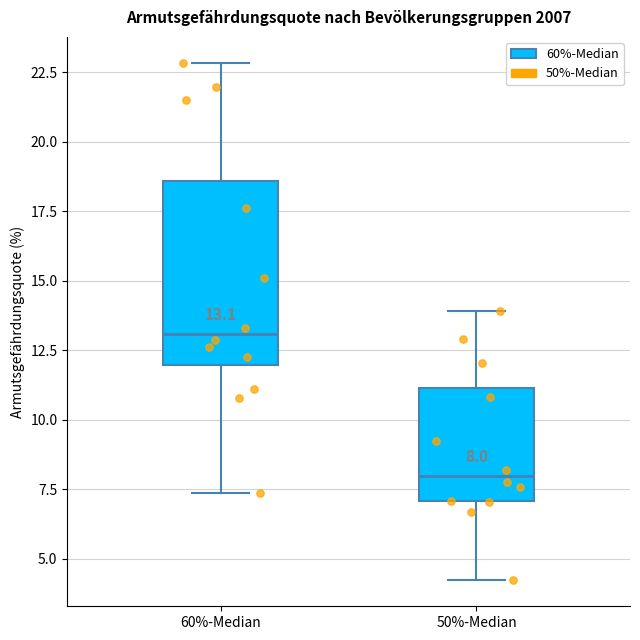

Which box has the highest median line?

60%-Median